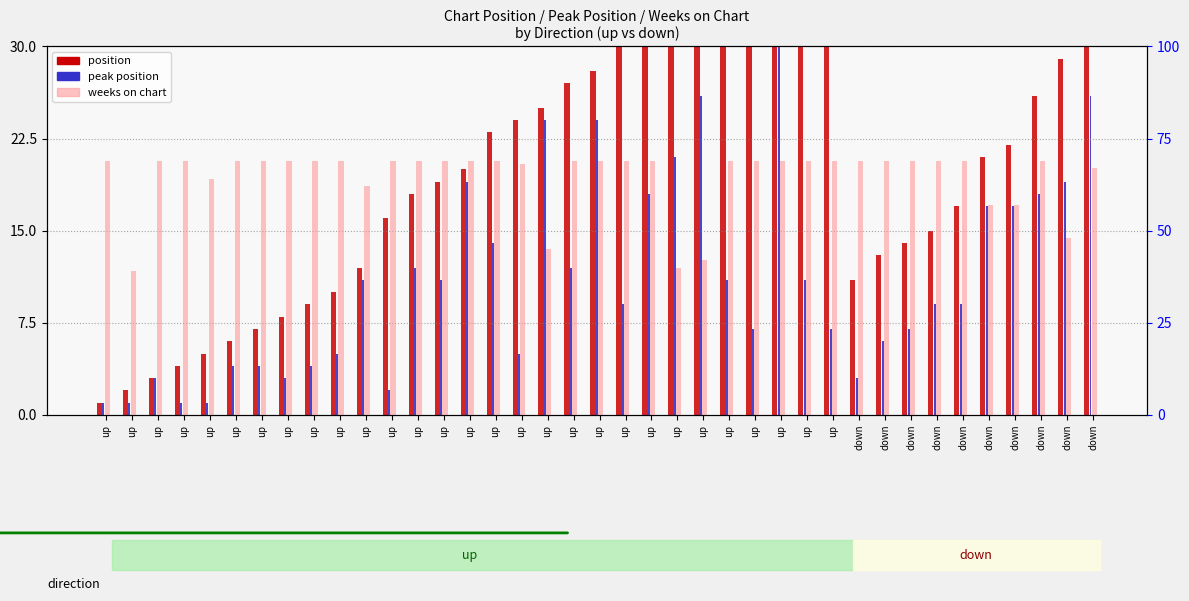

How many data points in peak position are less than 9?

14